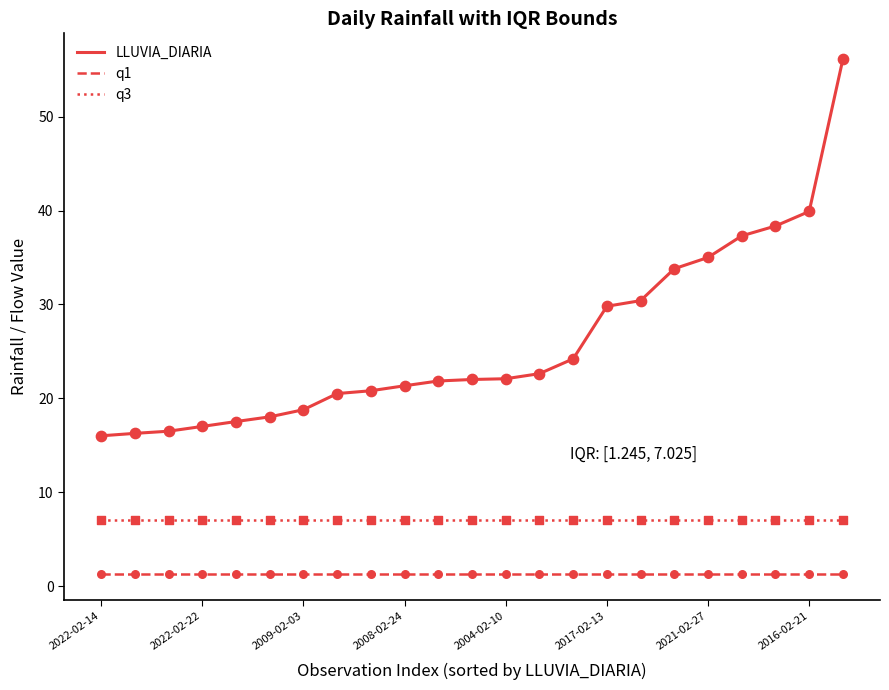

Which series has the widest spread of values?

LLUVIA_DIARIA